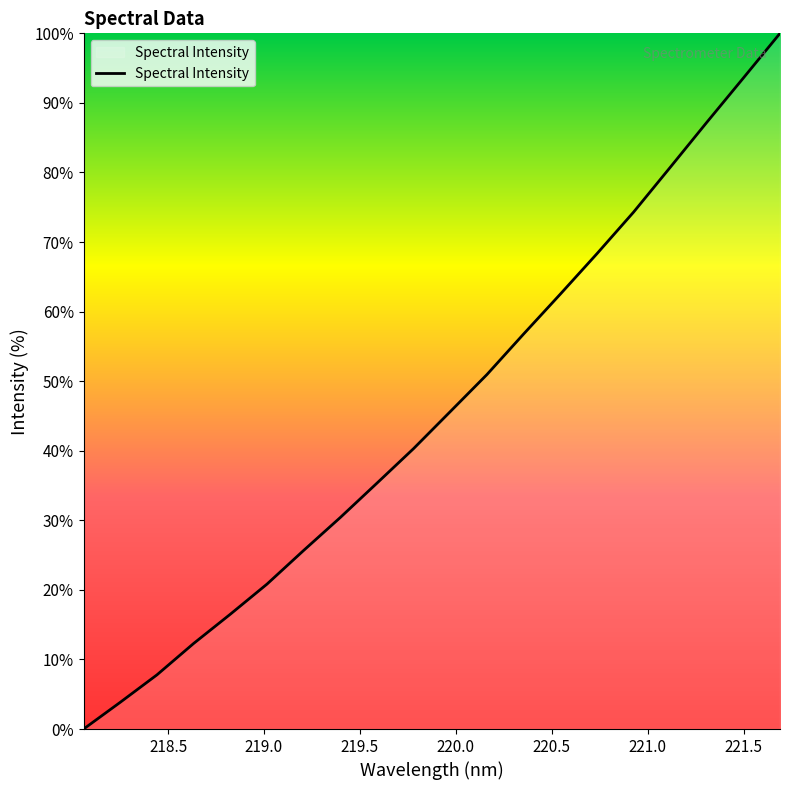

What is the difference between the maximum and minimum values?

100.0